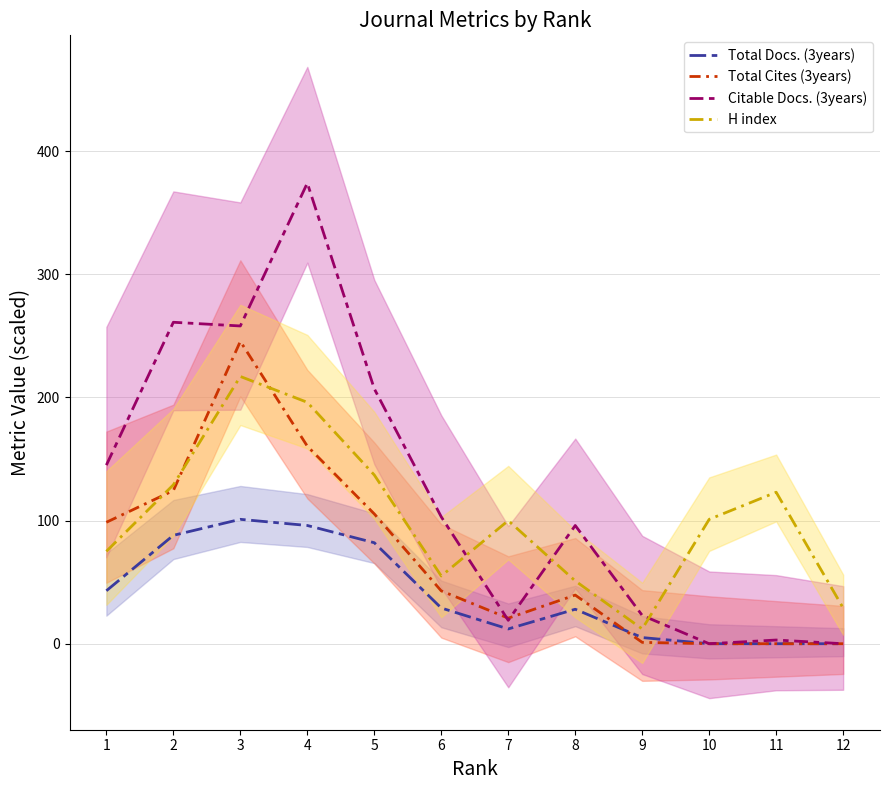

True or false: Citable Docs. (3years) has more than 0 interior local peaks.

True